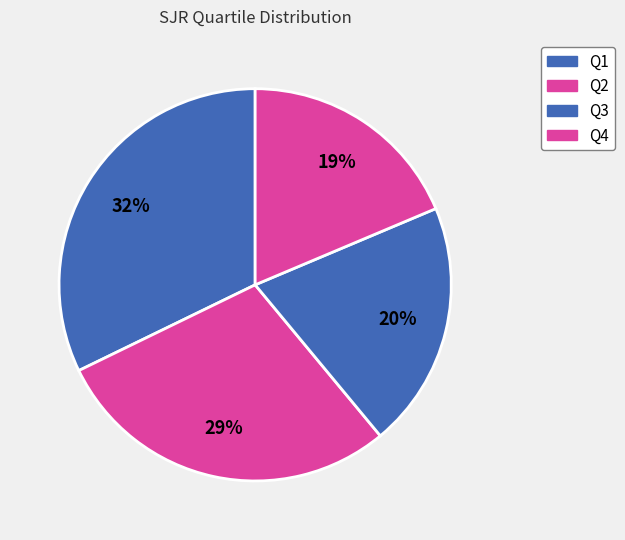

Count the number of slices in the pie.

4